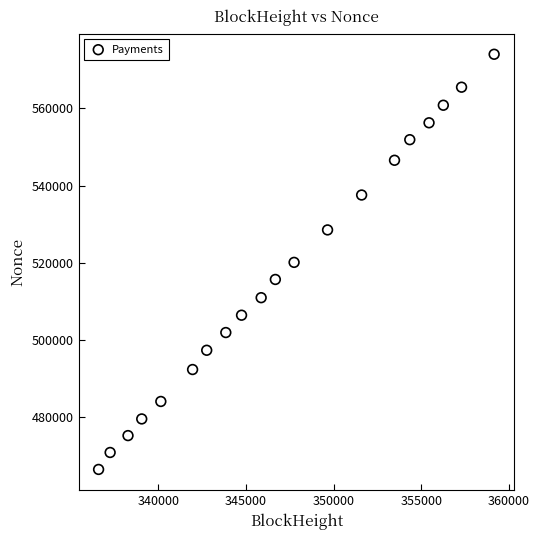

What is the range of X values (max minus min)?

22572